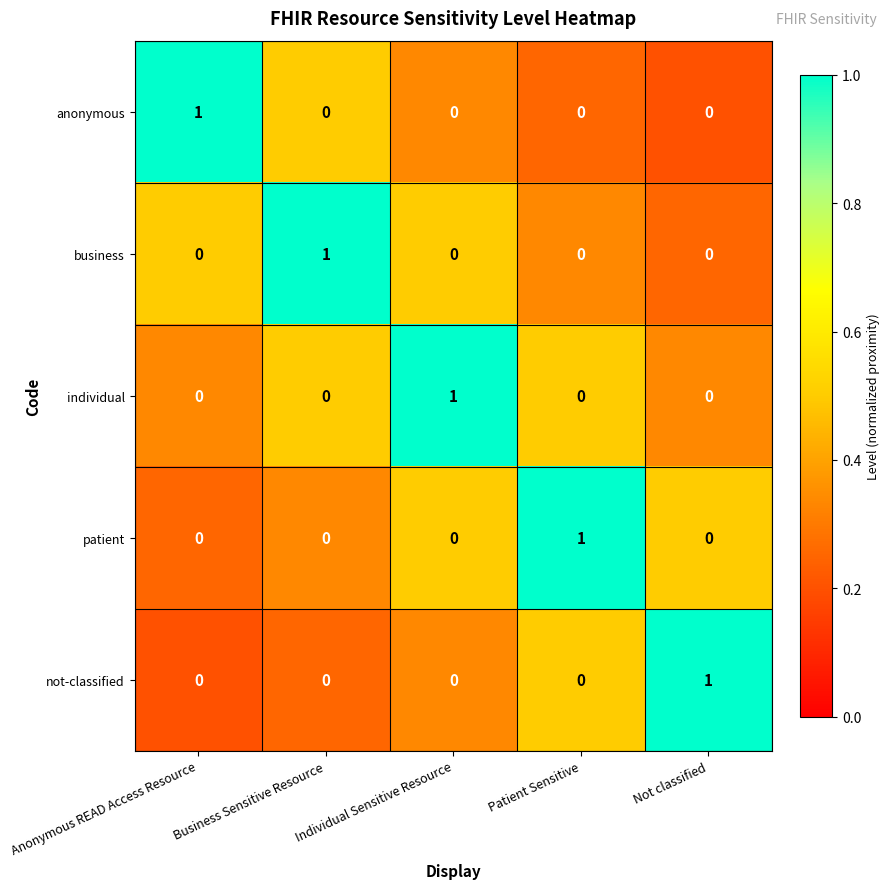

How many business values are between 0 and 1?

5